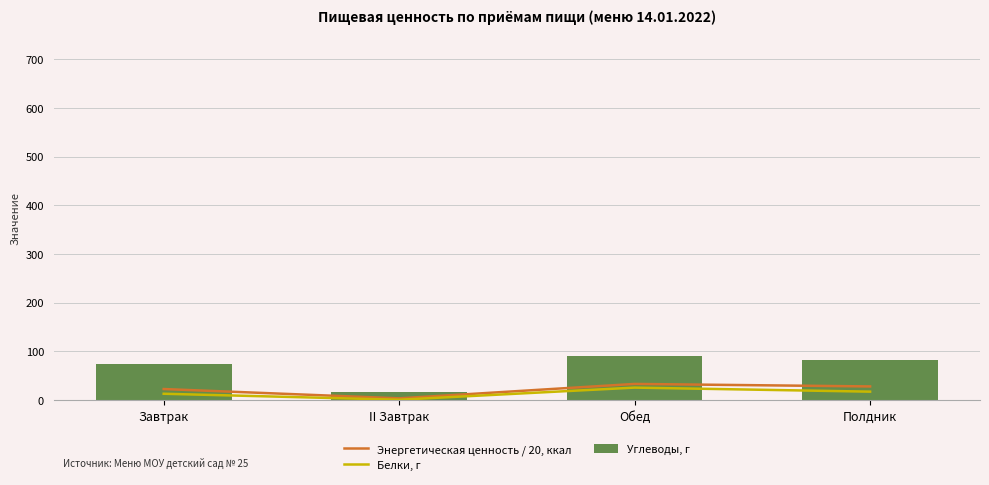

Does the chart contain stacked bars?

No